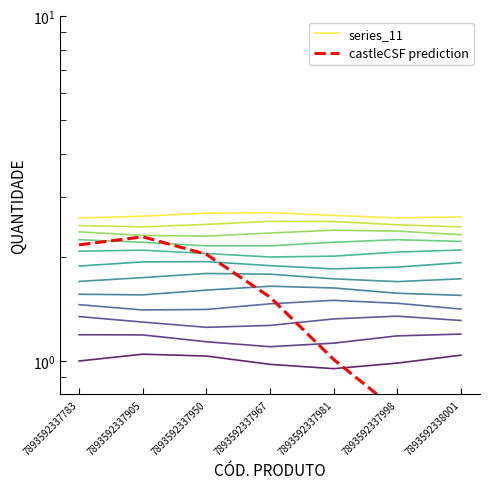

True or false: series_11 and castleCSF prediction intersect in this chart.

False